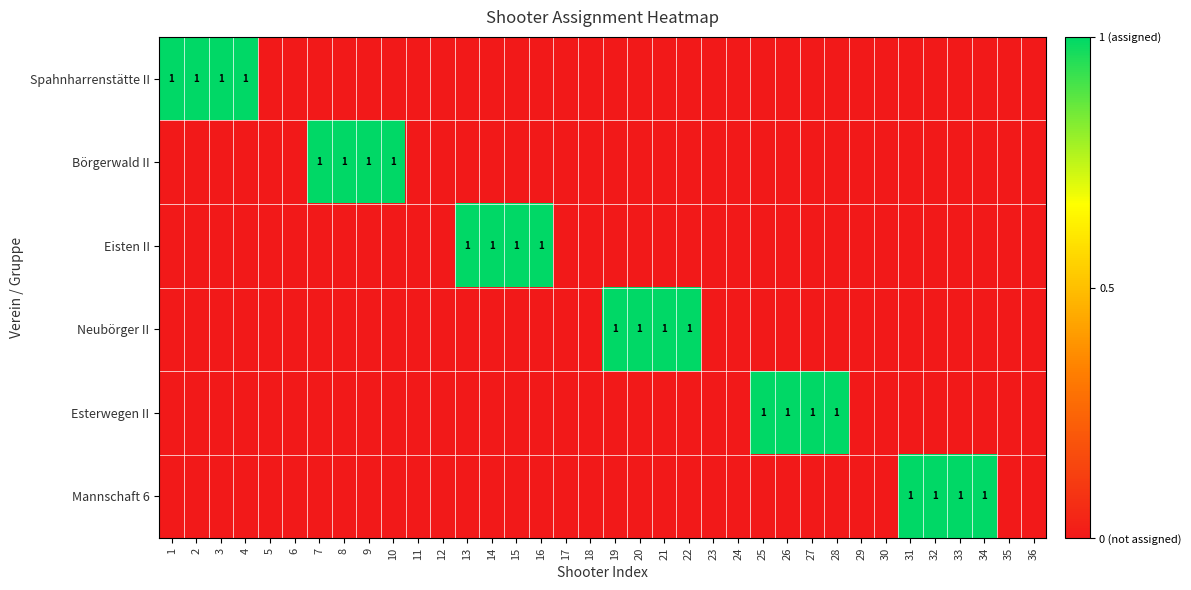

The Börgerwald II series shows -1 at 35. True or false?

False